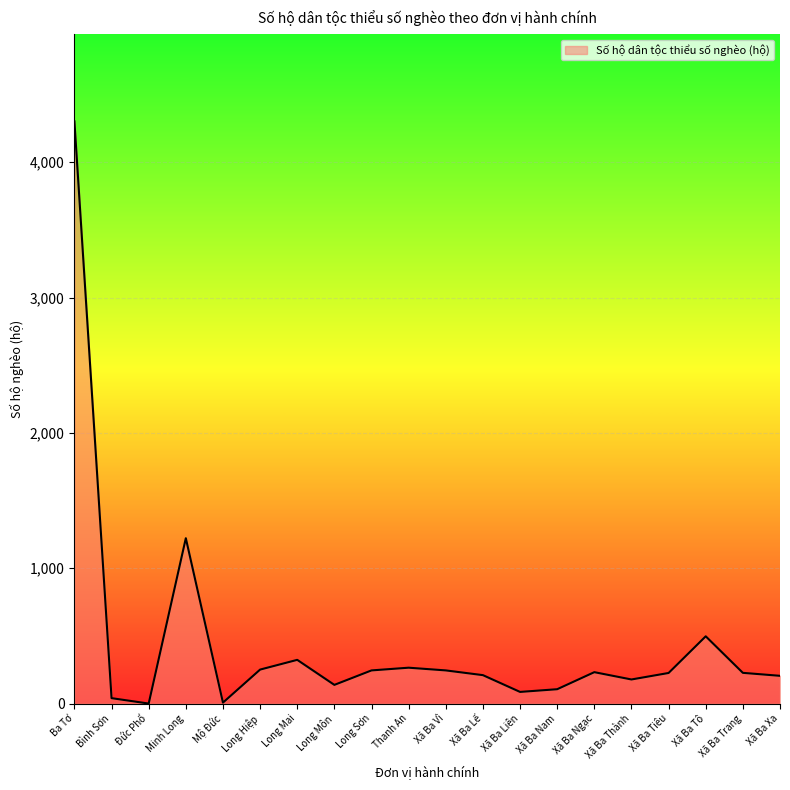

At which label is the value closest to 2151?

Minh Long